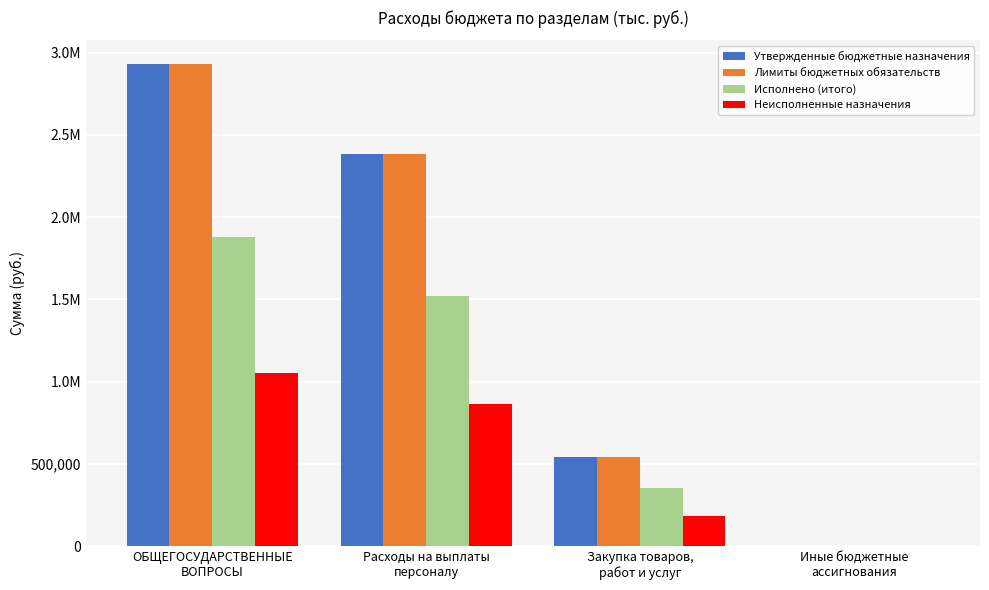

What are all the series names shown in the legend?

Утвержденные бюджетные назначения, Лимиты бюджетных обязательств, Исполнено (итого), Неисполненные назначения